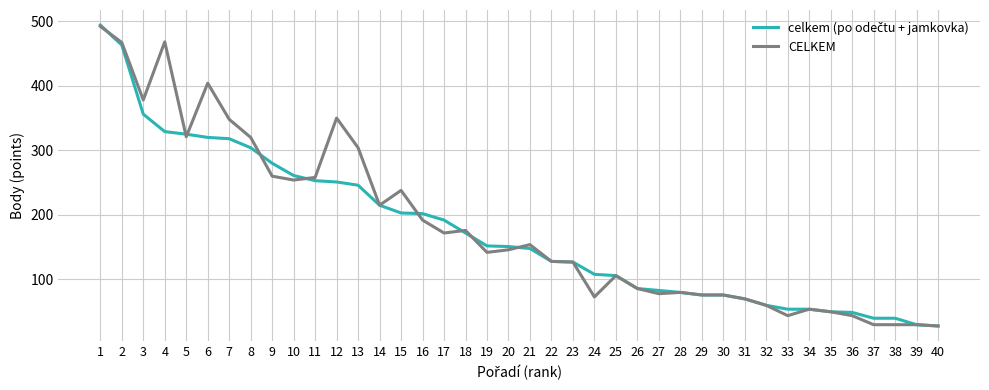

At which category is the sum across all series the highest?

1